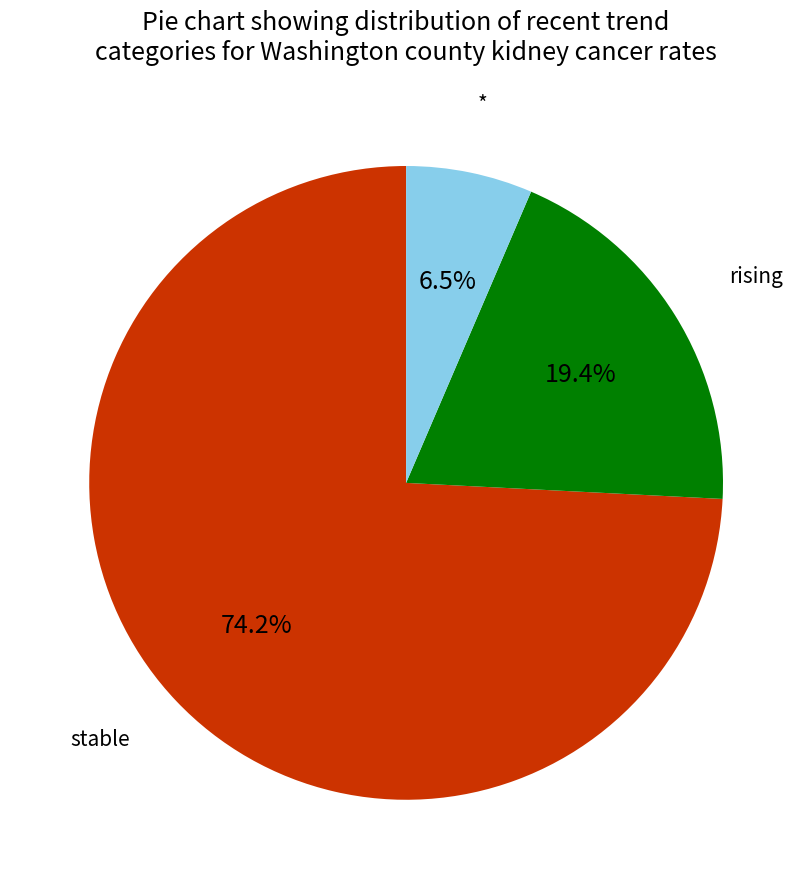

Rank the categories by value from highest to lowest.

stable, rising, *